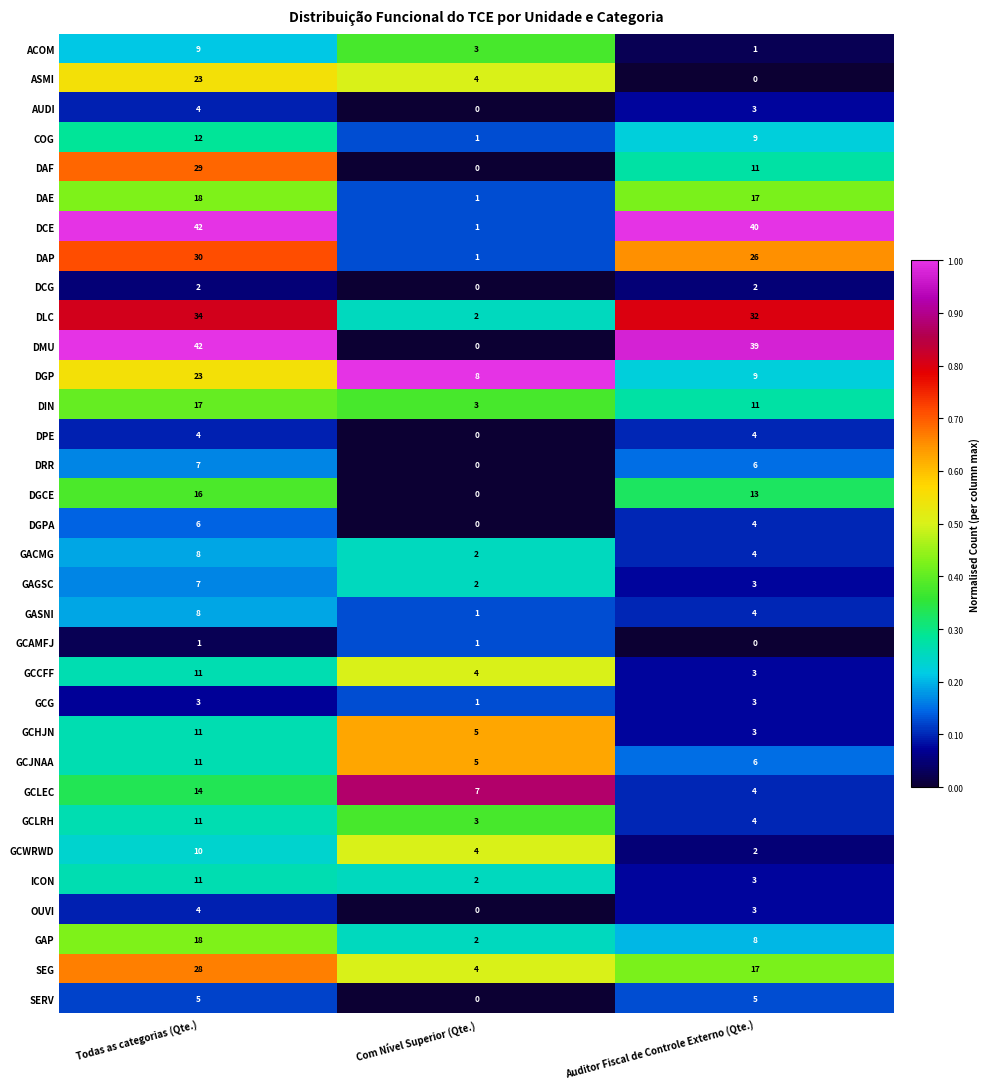

Which series has the widest spread of values?

DMU